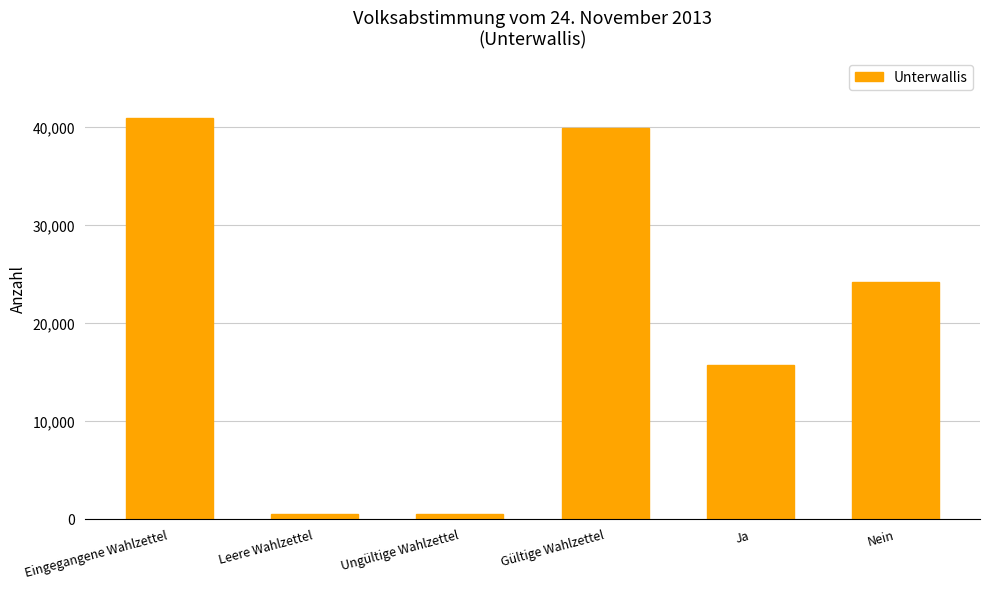

What is the average value?

20265